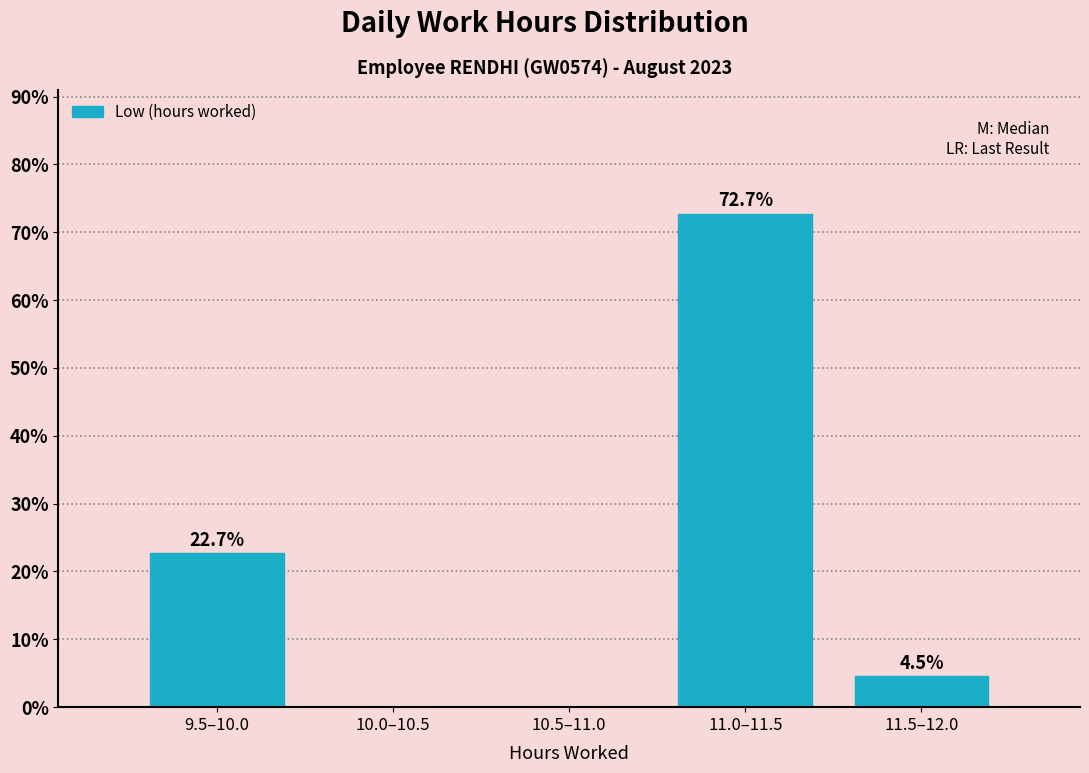

Reading left to right, what are all the values shown in this chart?

9.5–10.0=22.7	10.0–10.5=0.0	10.5–11.0=0.0	11.0–11.5=72.7	11.5–12.0=4.5